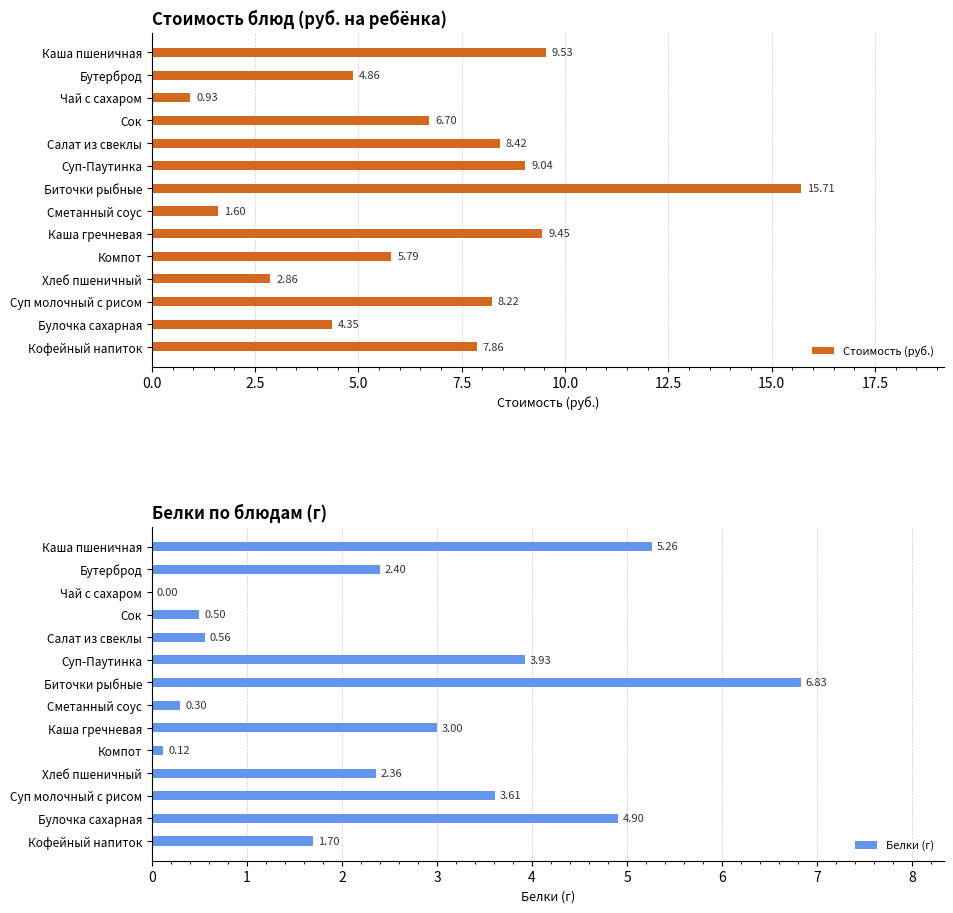

Are the bars horizontal?

Yes